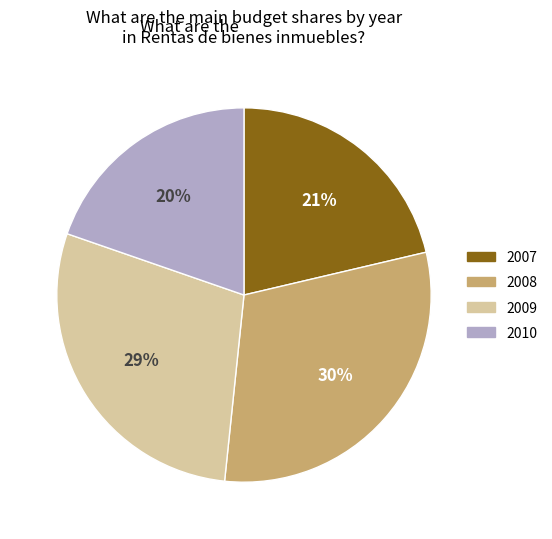

To the nearest percent, what is the average slice percentage?

25%